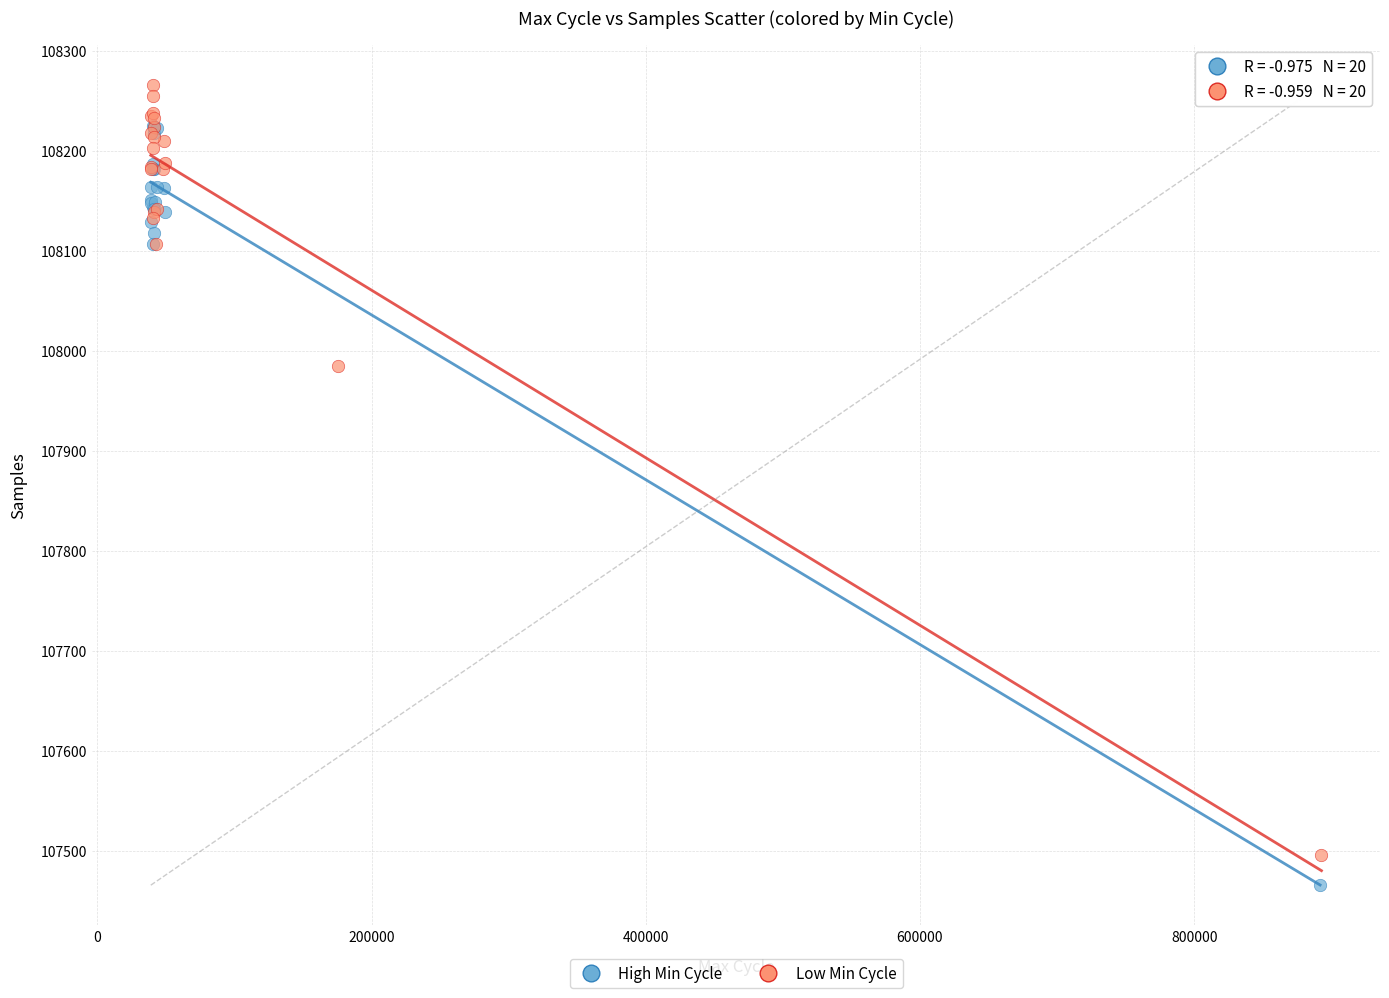

Which series contains the lowest Y value?

High Min Cycle